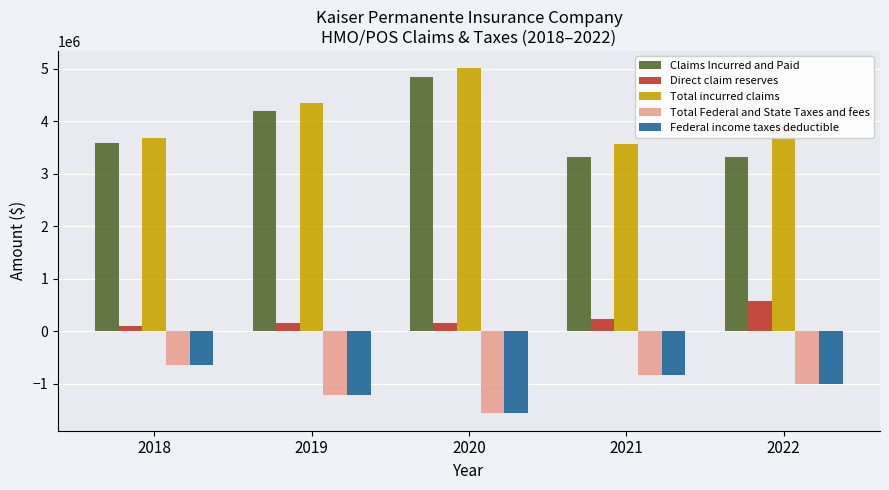

The value of Federal income taxes deductible at 2020 is -2446406. True or false?

False